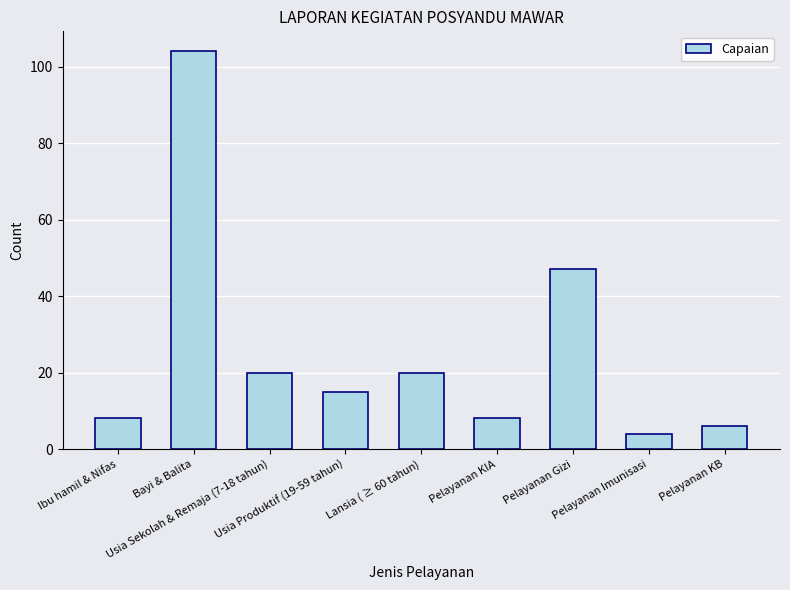

Approximately how many times larger is the value at Pelayanan Imunisasi compared to Pelayanan KB?

0.7